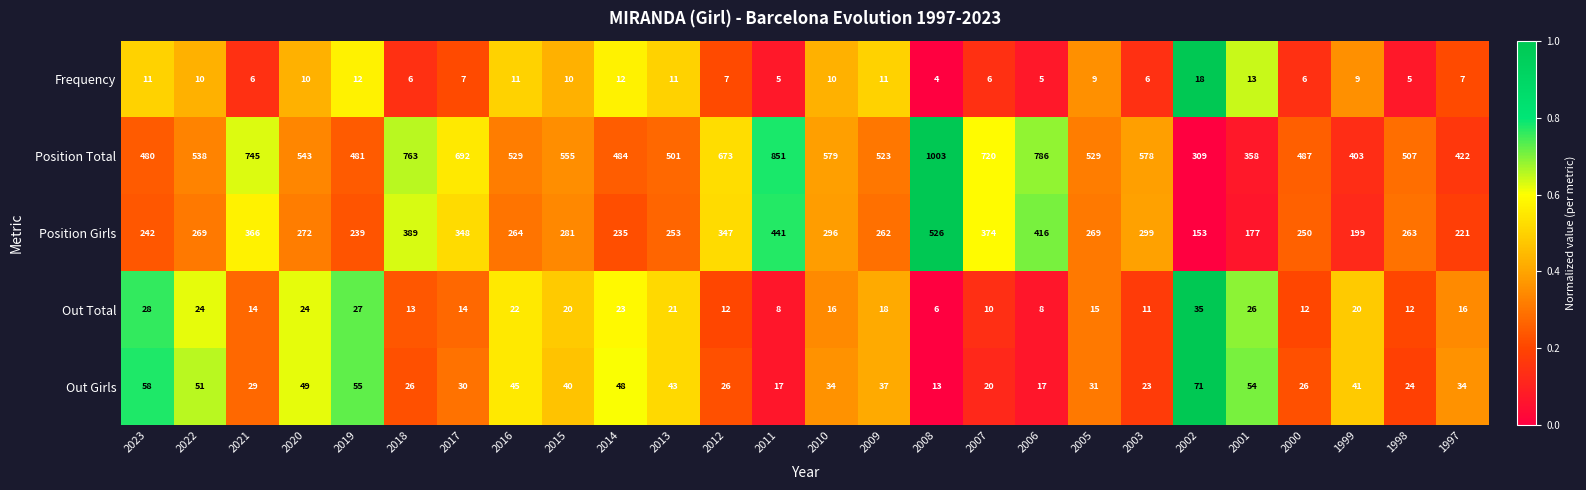

What is the difference between the second highest and second lowest values in the Position Total series?

493